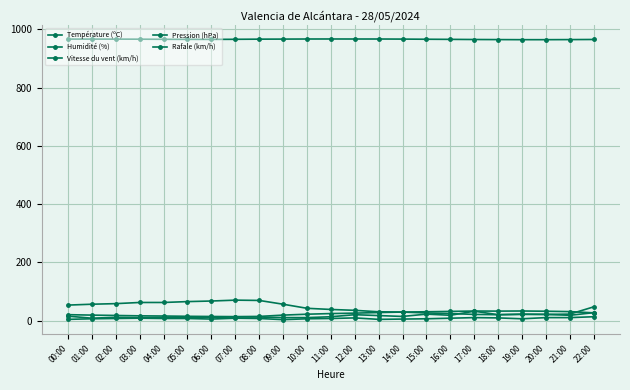

Does the chart have visible grid lines?

Yes